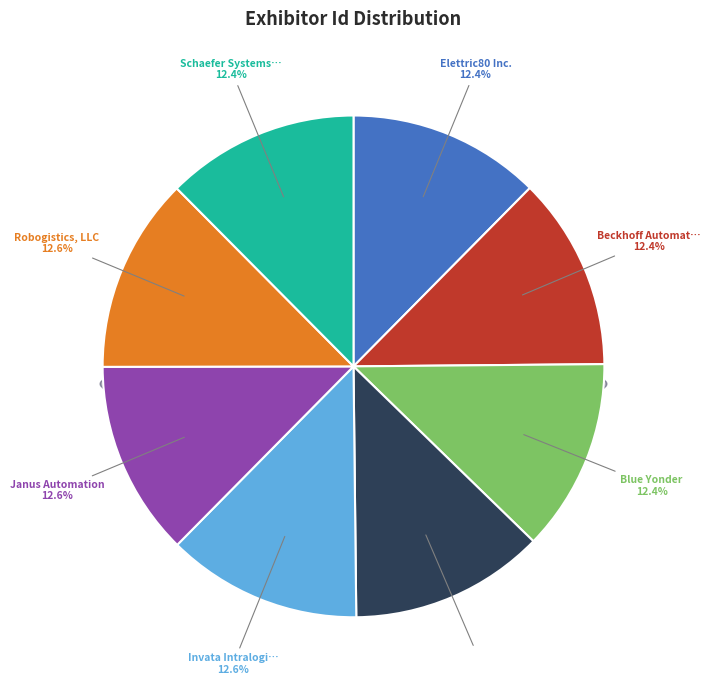

The FL-Simulators Inc. slice represents 13% of the pie. True or false?

True